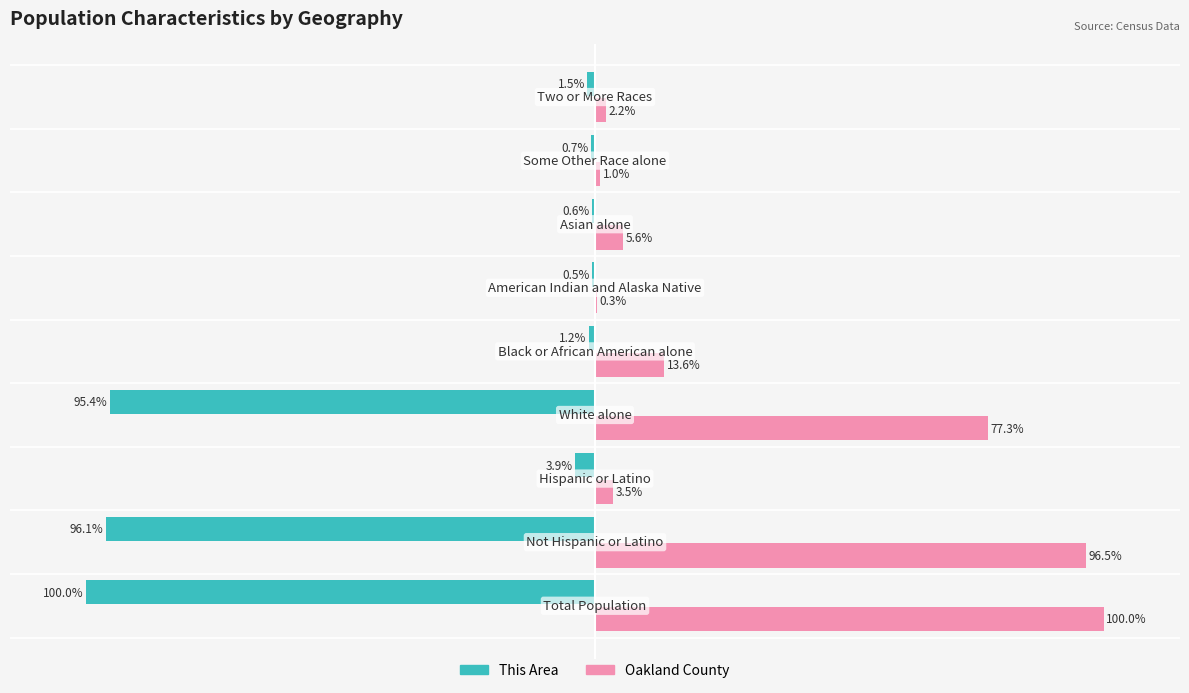

Which series has the largest total across all categories?

Oakland County